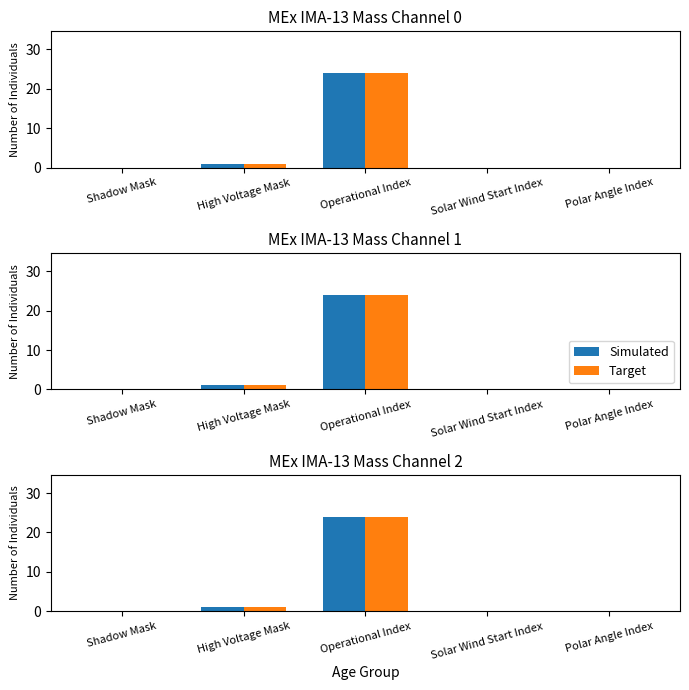

What is the difference between the maximum and minimum values in the Simulated series?

24